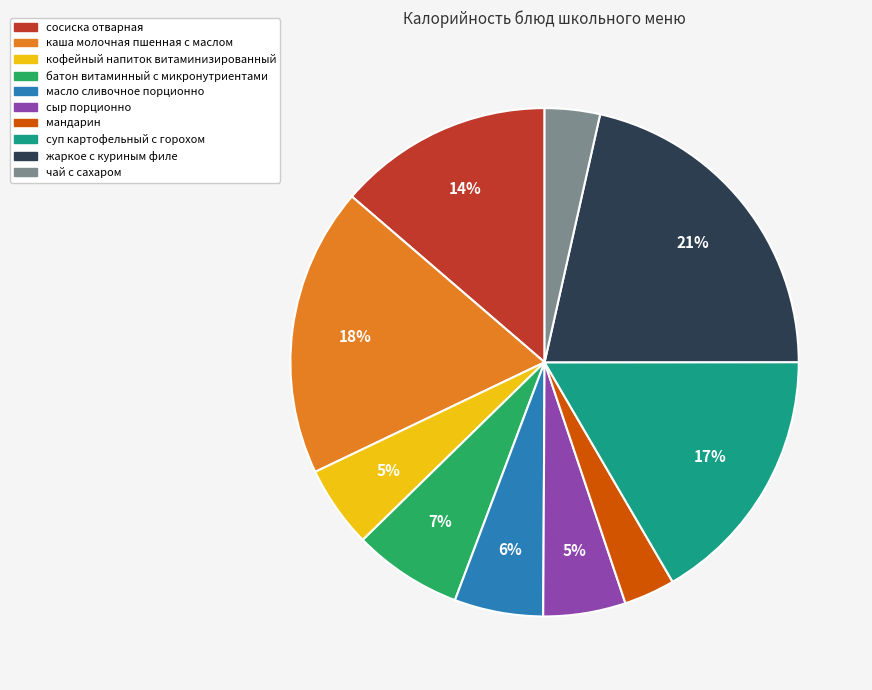

To the nearest percent, what is the difference between the largest and smallest slice percentages?

18%